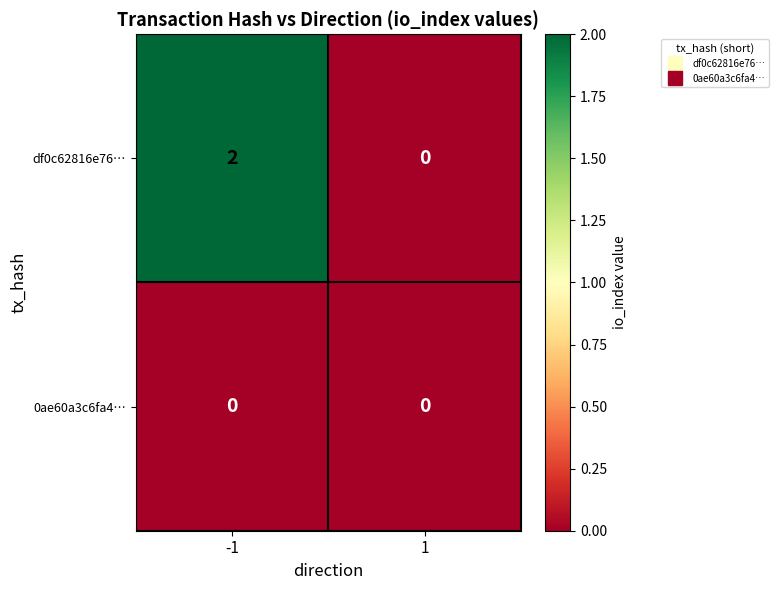

How many data points does each series have?

2